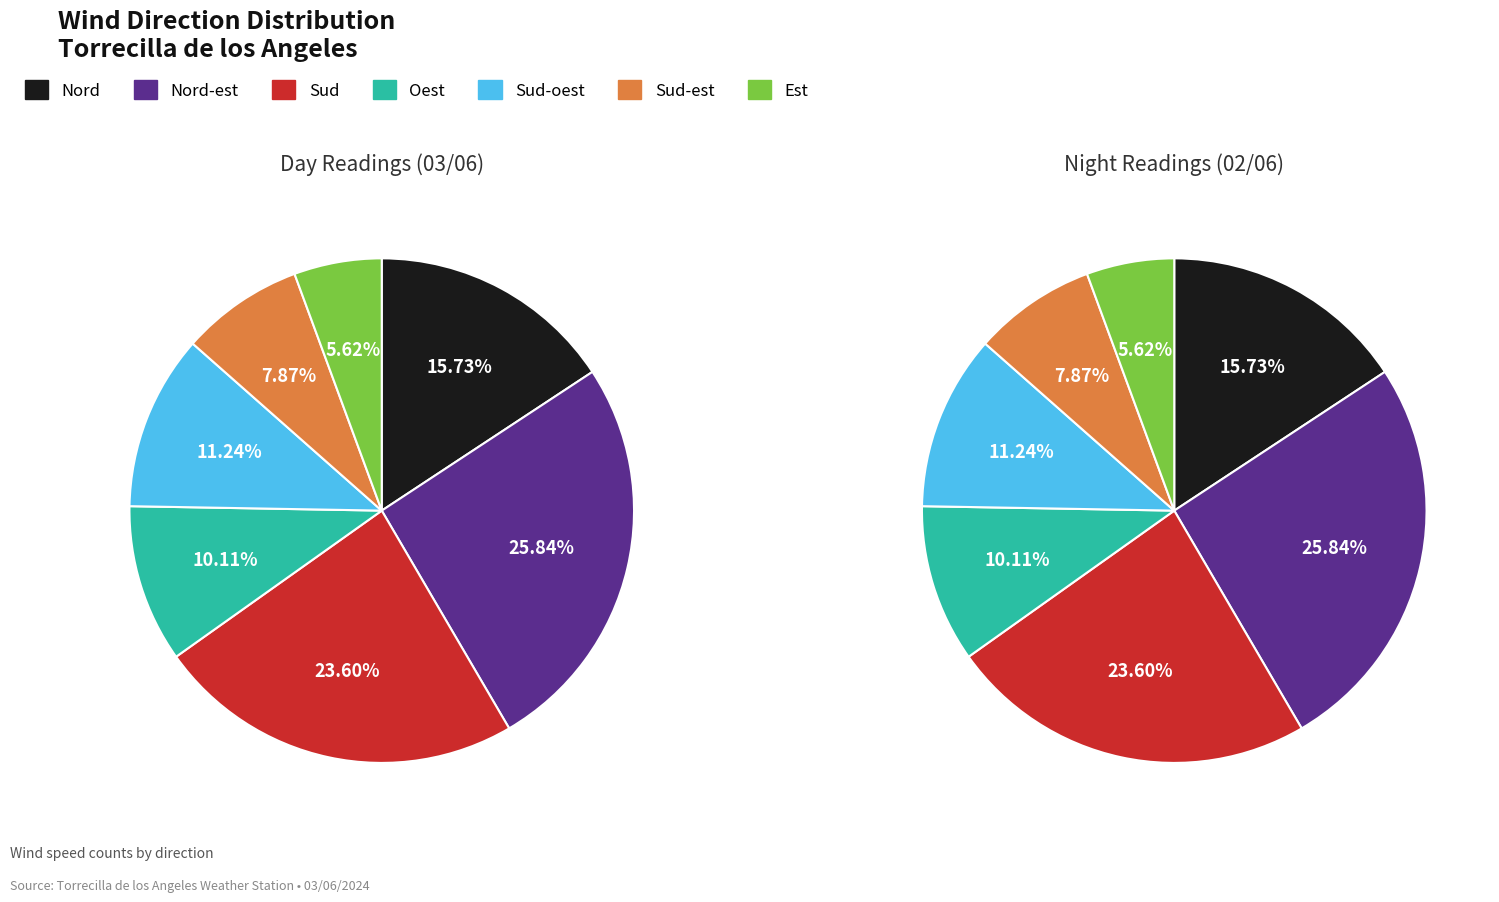

How many segments does this pie chart have?

7